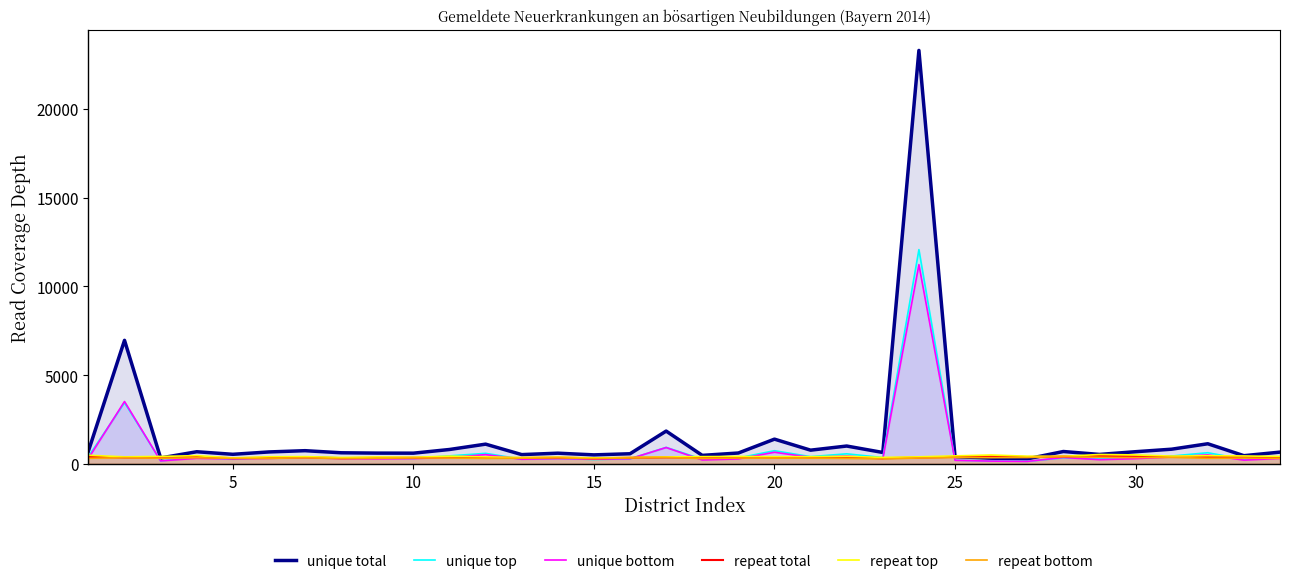

Which series has the largest range (max minus min)?

unique total